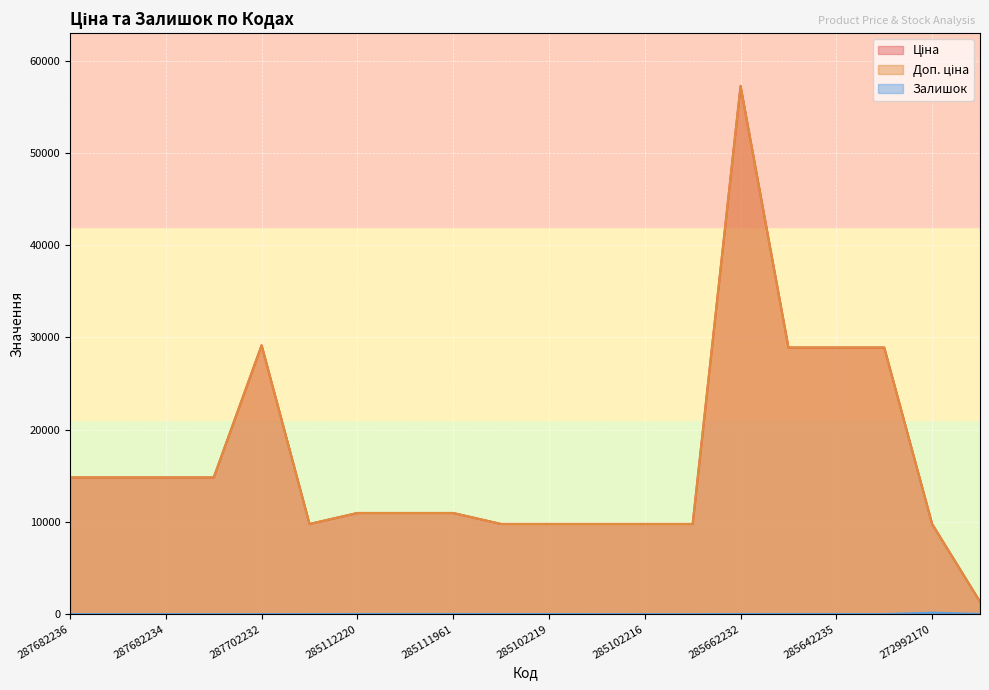

List the series in order of their peak value, highest first.

Ціна, Доп. ціна, Залишок